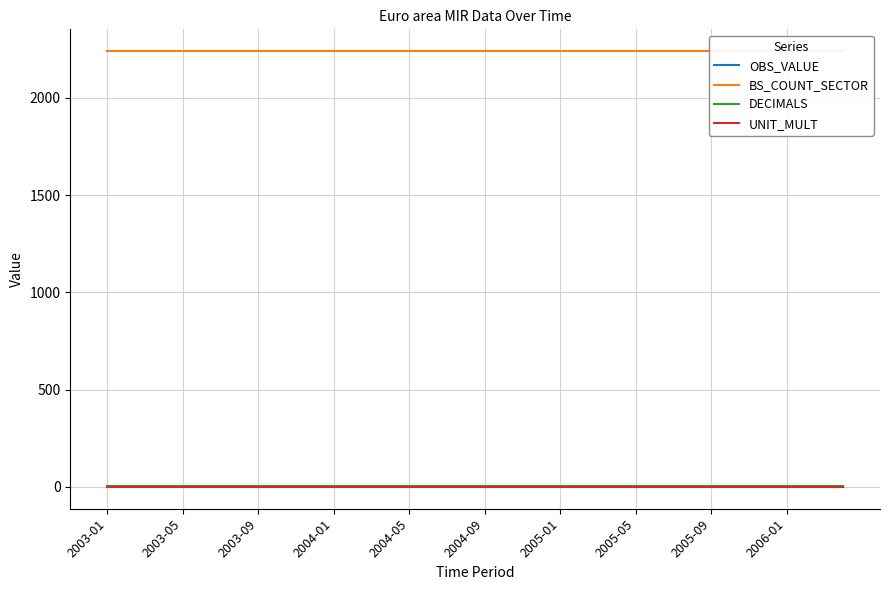

Is this an area chart (filled region under the line)?

No